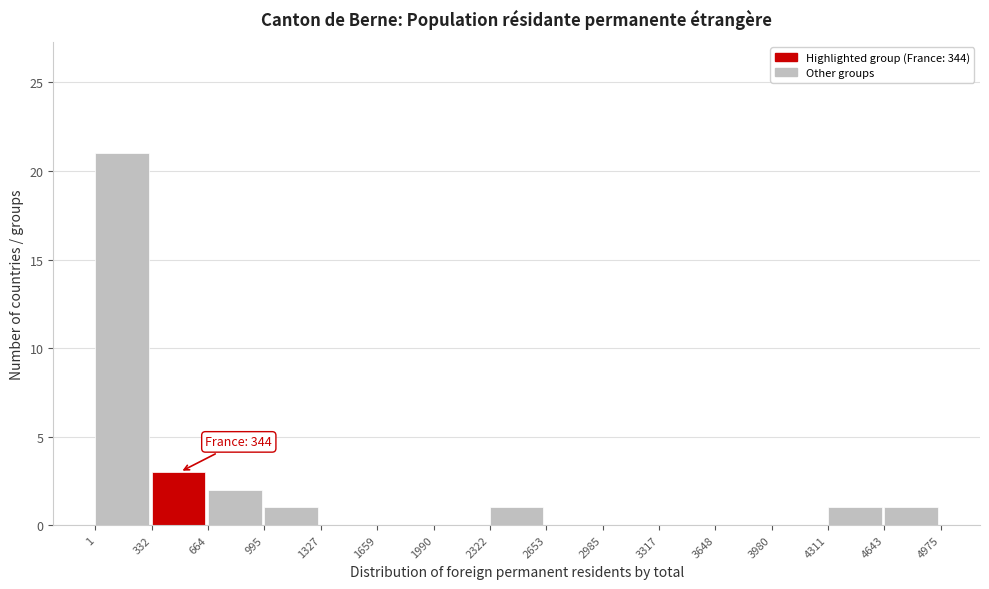

Which range on the x-axis has the tallest bar?

1 to 332